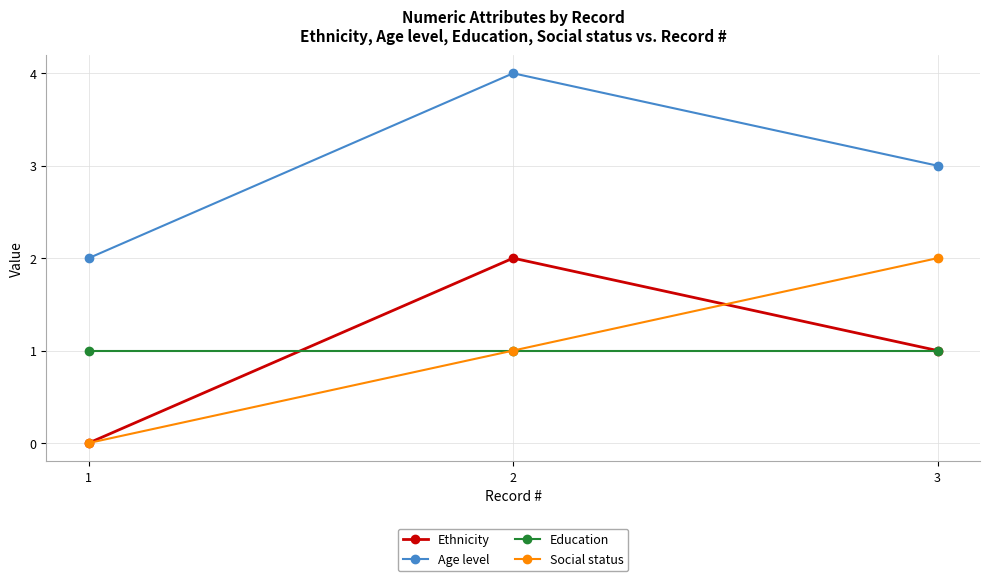

Count the number of data series in this chart.

4